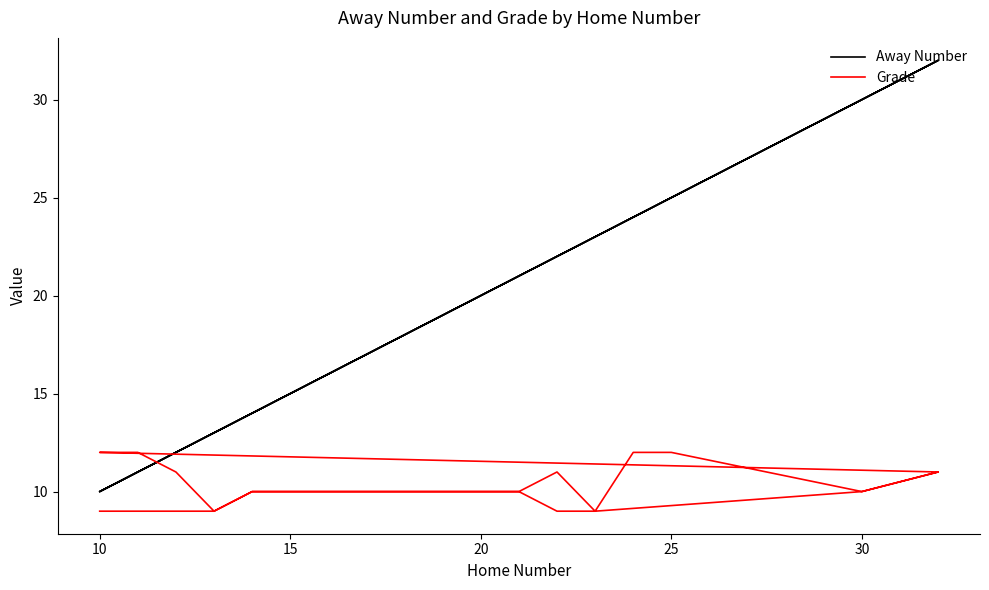

Which series has the widest spread of values?

Away Number